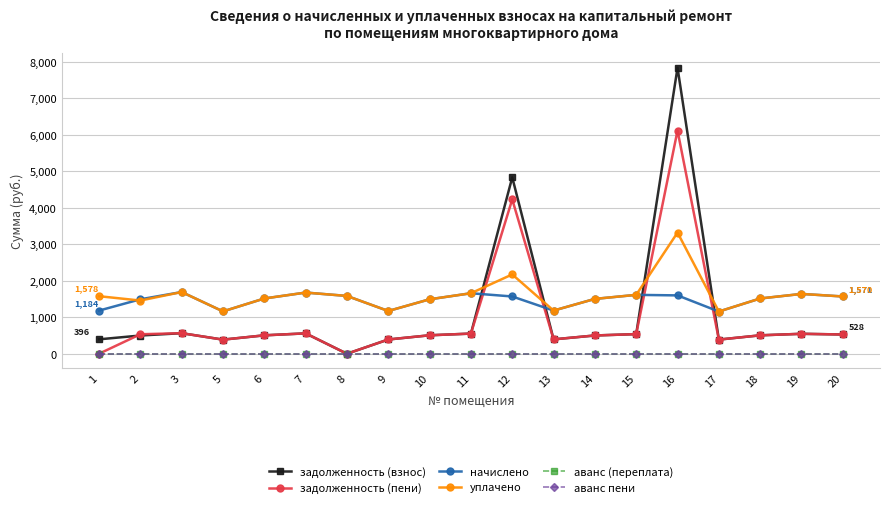

Does the chart have visible grid lines?

Yes